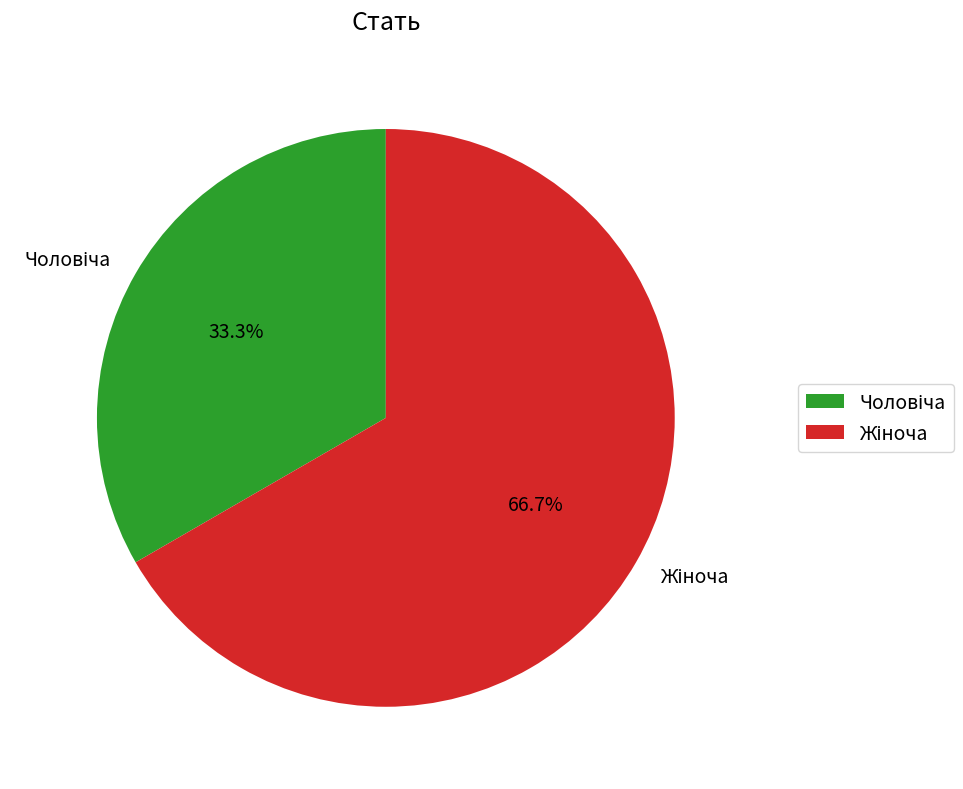

Is there a majority slice in this chart?

Yes